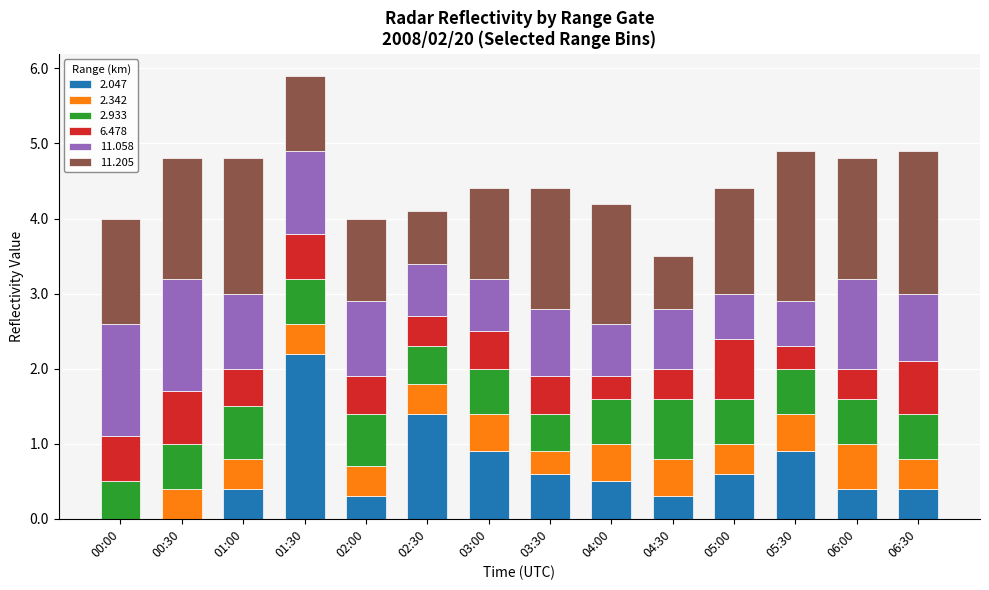

How many series are shown in this chart?

6